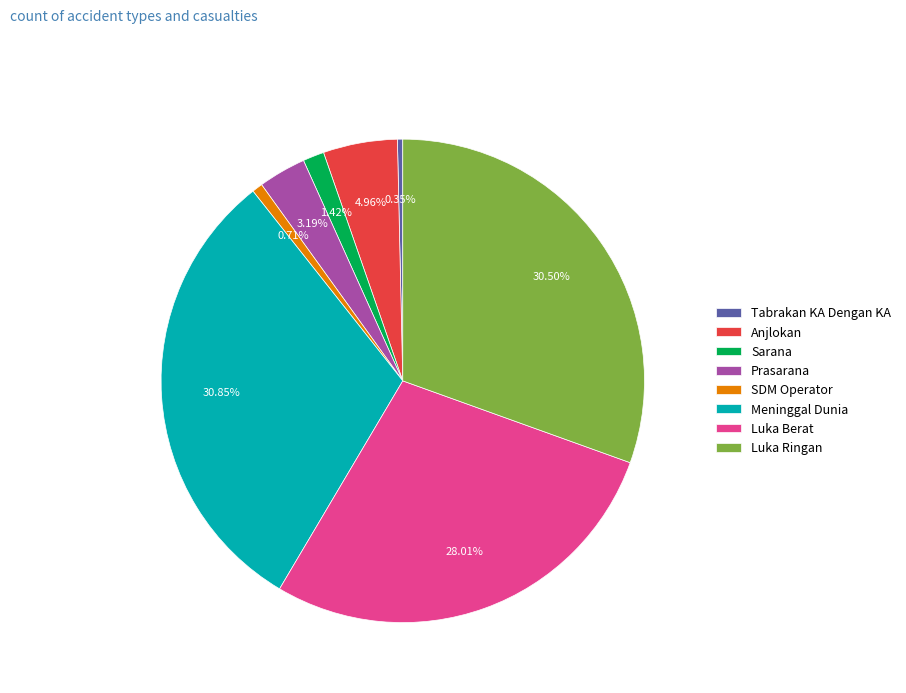

Does Meninggal Dunia account for over 50% of the chart?

No